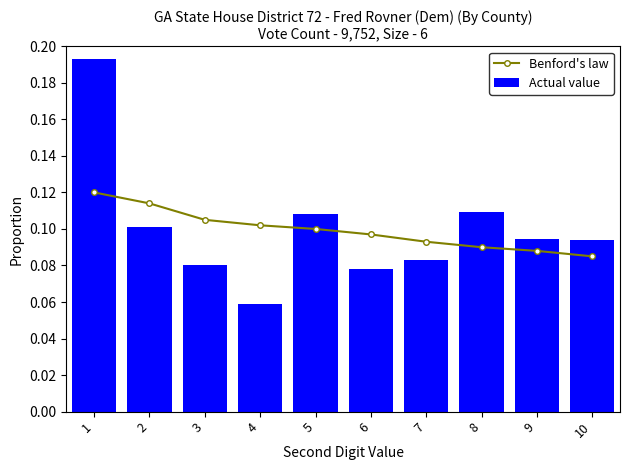

Rank the categories by Actual value value from highest to lowest.

1, 8, 5, 2, 9, 10, 7, 3, 6, 4